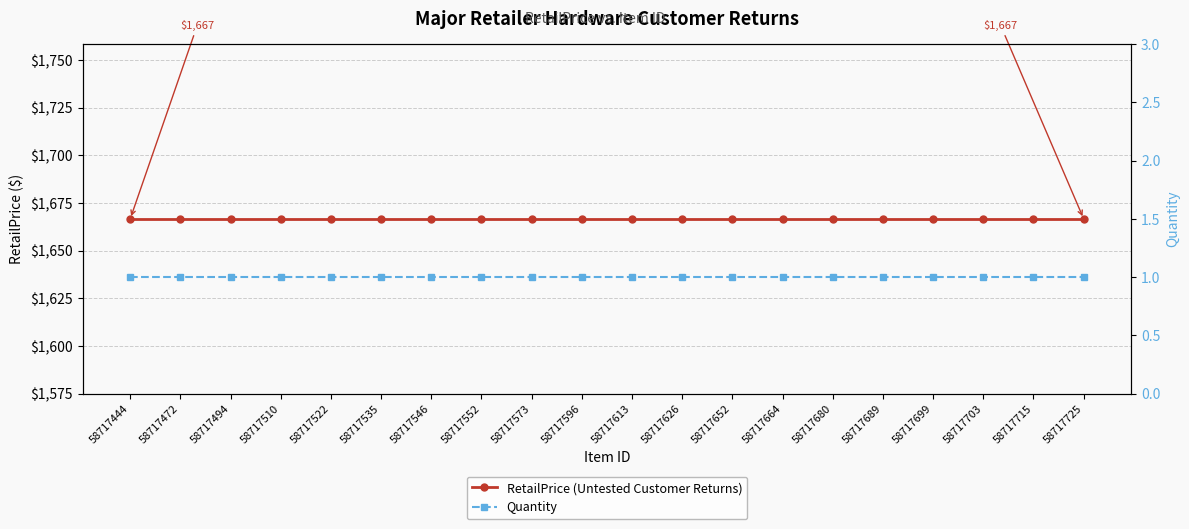

Which has a higher value, 58717680 or 58717494?

58717680